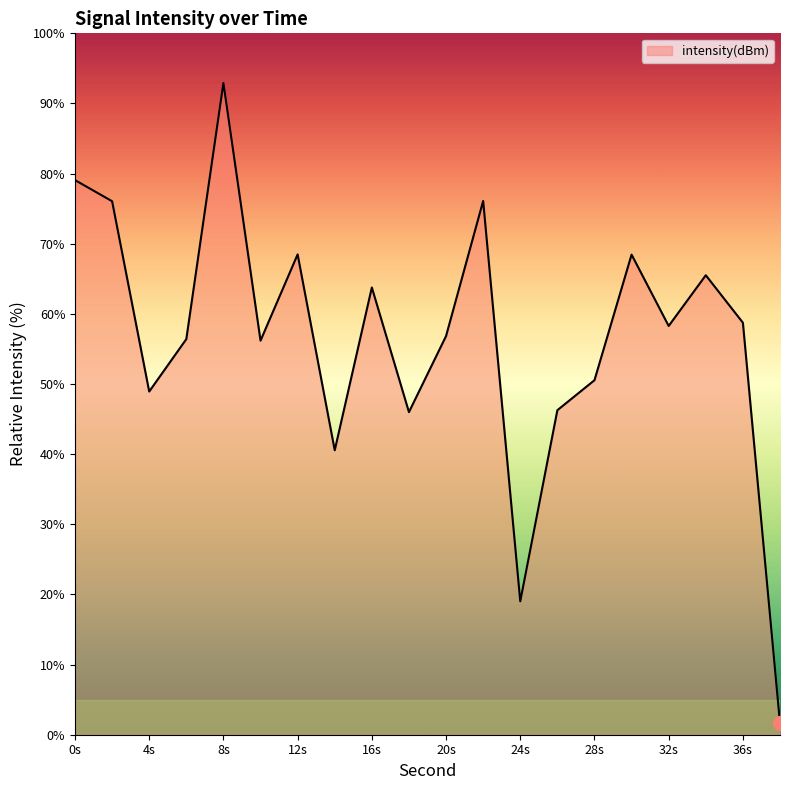

What is the difference between the maximum and minimum values?

91.3